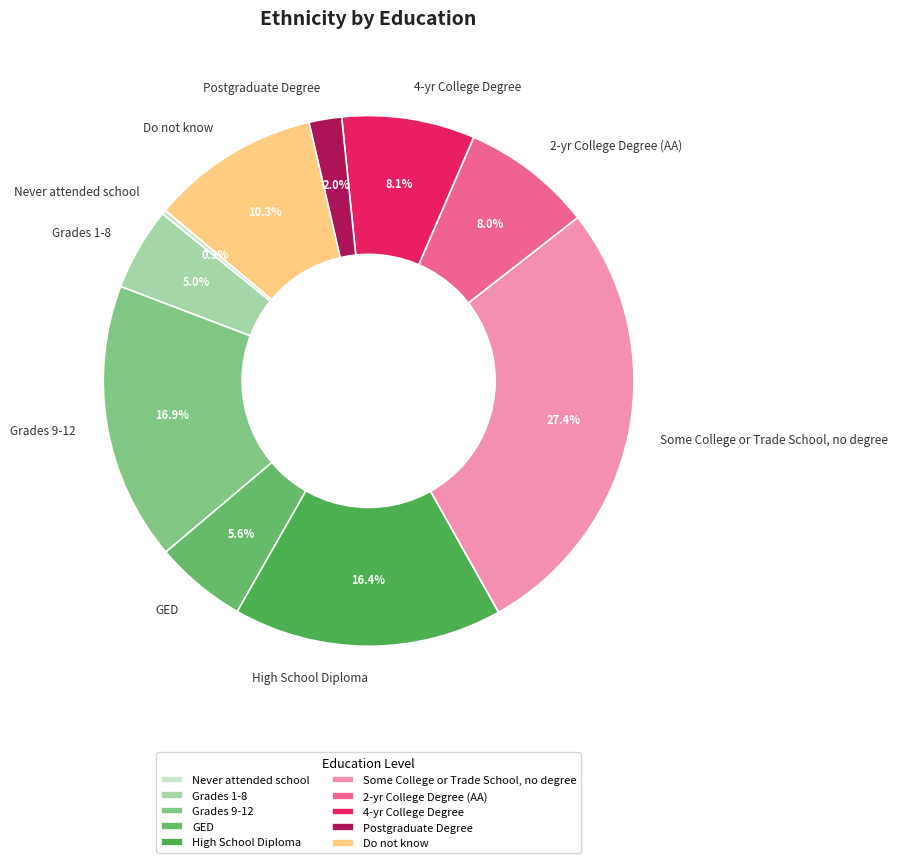

To the nearest percent, what portion does High School Diploma represent?

16%